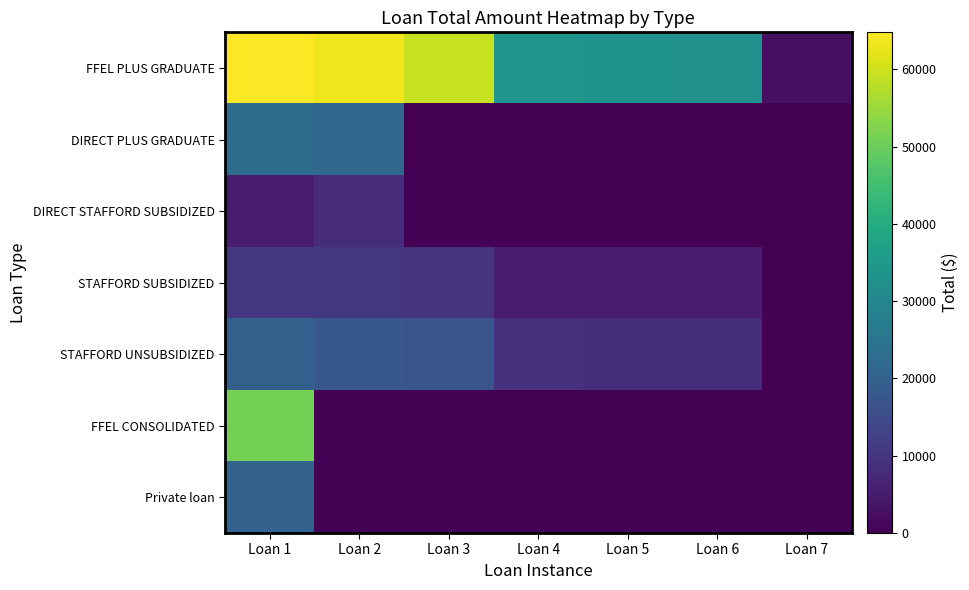

Between Loan 2 and Loan 6, which series saw the biggest shift?

FFEL PLUS GRADUATE